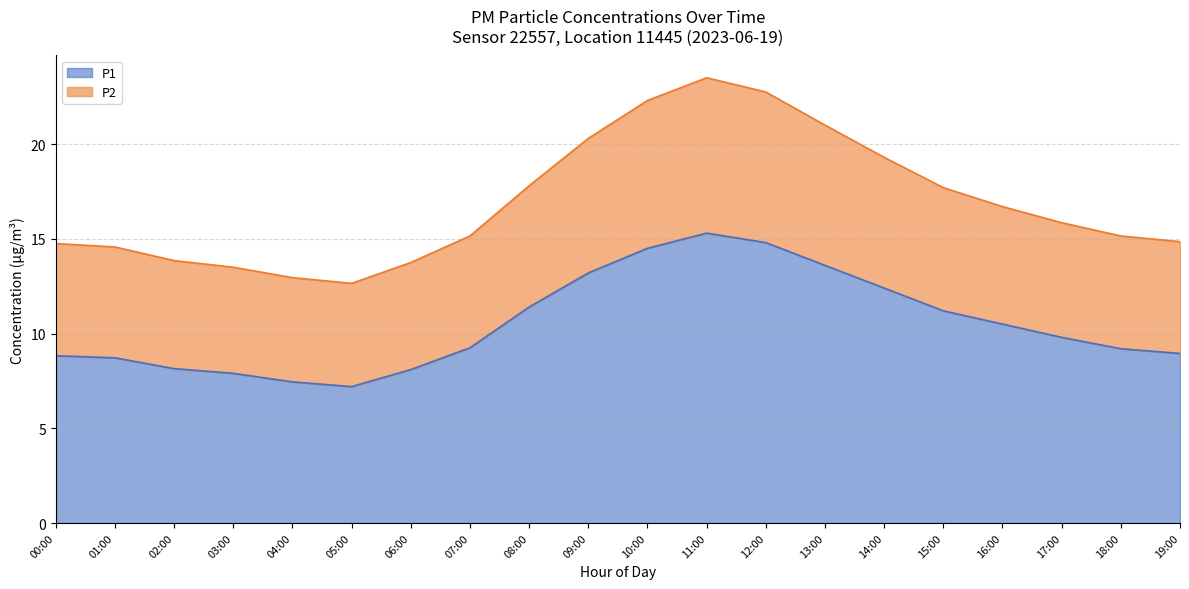

Reading right to left, list all the values displayed in this chart.

P1: 8.9	9.2	9.8	10.5	11.2	12.4	13.6	14.8	15.3	14.5	13.2	11.4	9.2	8.1	7.2	7.5	7.9	8.2	8.7	8.8
P2: 14.8	15.1	15.9	16.7	17.7	19.3	21.0	22.8	23.5	22.3	20.3	17.8	15.2	13.8	12.7	12.9	13.5	13.9	14.6	14.8